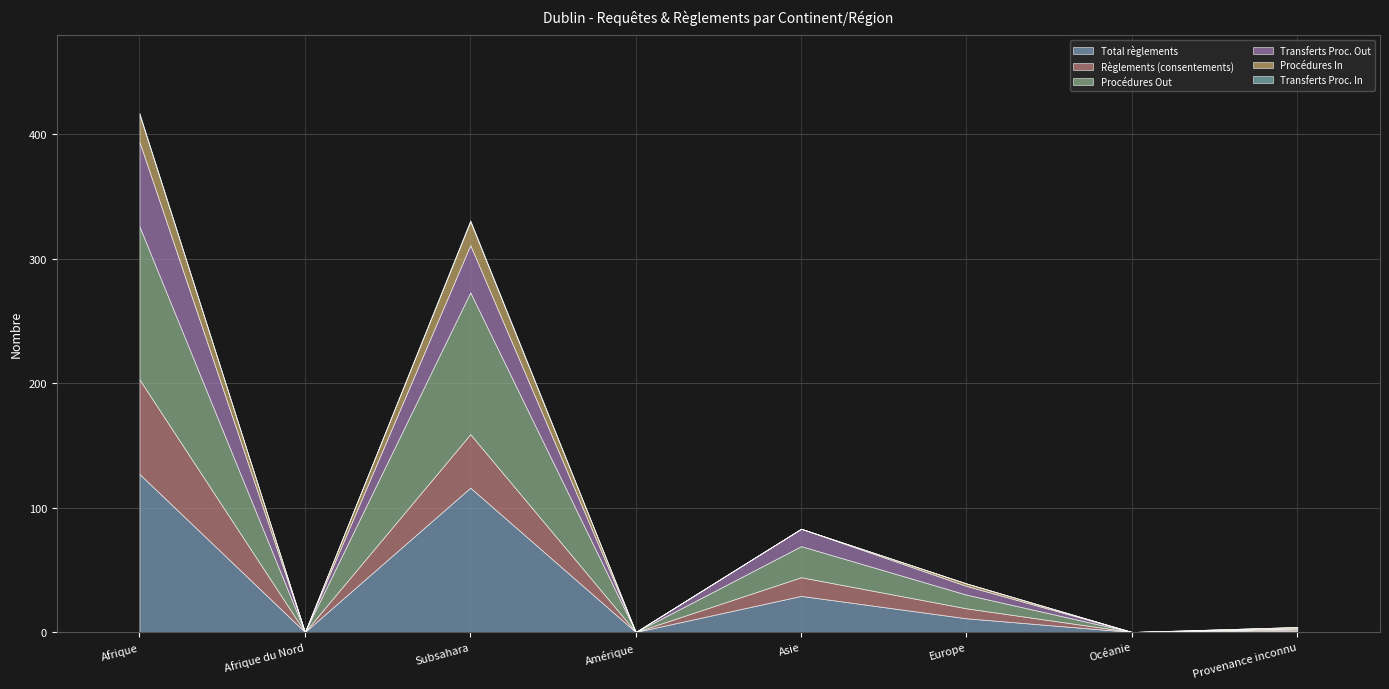

Reading left to right, what are all the values shown in this chart?

Total règlements: 127	0	116	0	29	11	0	1
Règlements (consentements): 76	0	43	0	15	8	0	1
Procédures Out: 123	0	114	0	25	11	0	1
Transferts Proc. Out: 68	0	38	0	14	7	0	0
Procédures In: 22	0	19	0	0	2	0	1
Transferts Proc. In: 1	0	1	0	0	0	0	0